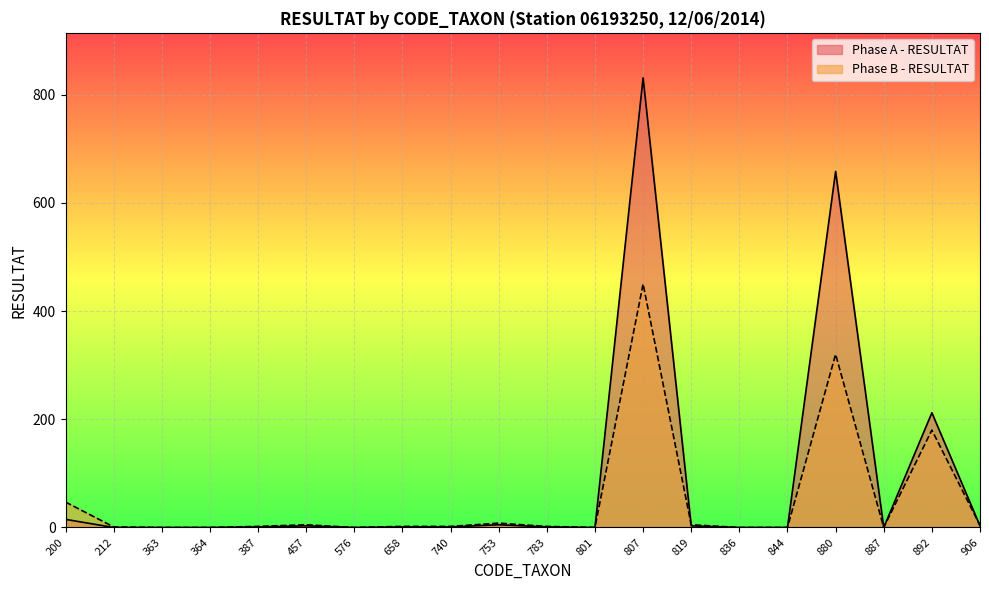

Where is the first local minimum for Phase A - RESULTAT?

576